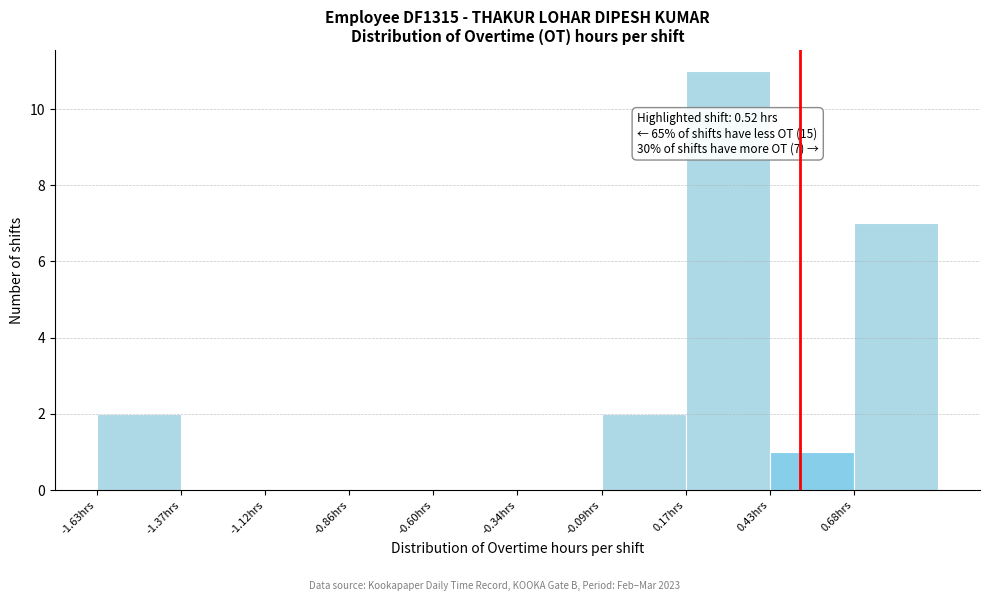

Over which range of the x-axis is the bar tallest?

0.15 to 0.45